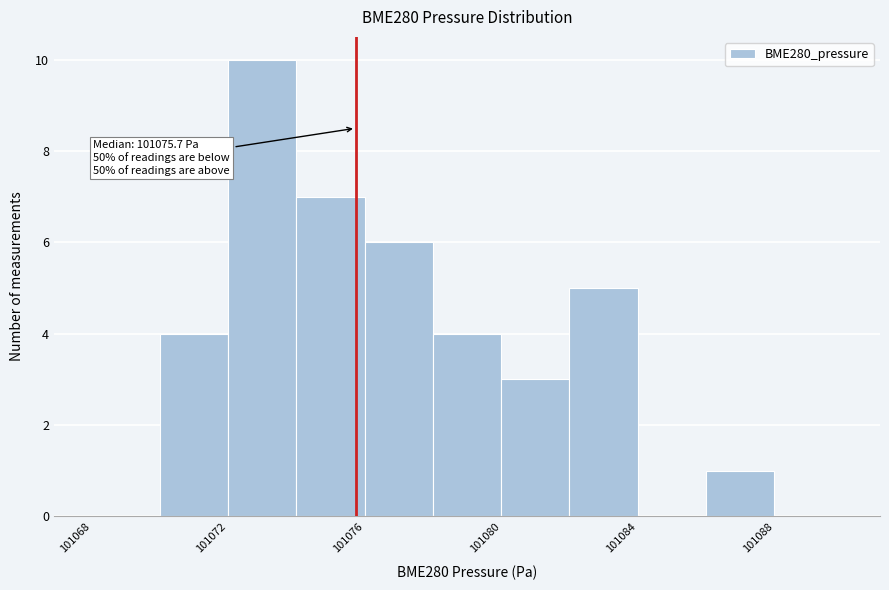

Which range on the x-axis has the tallest bar?

101072 to 101074